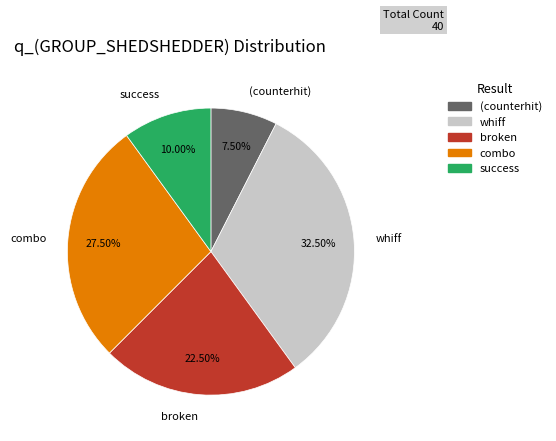

Rank the categories by value from lowest to highest.

(counterhit), success, broken, combo, whiff